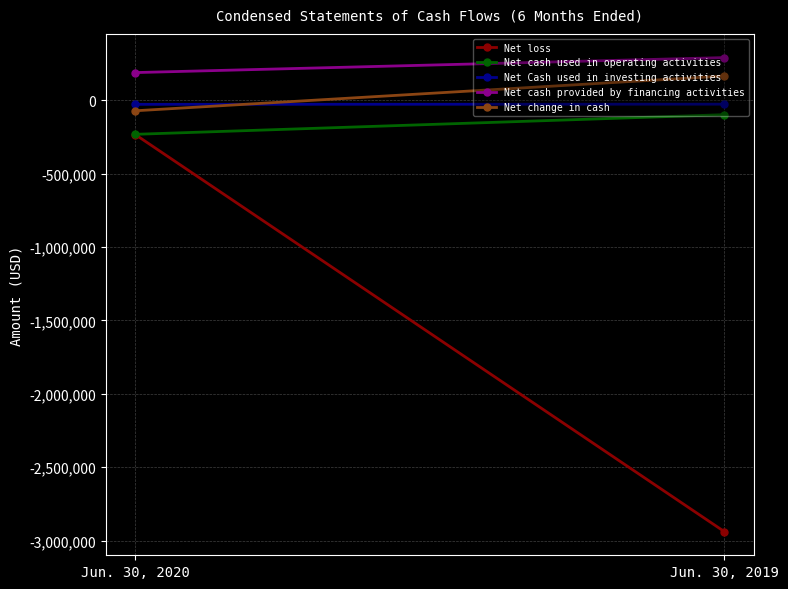

Reading left to right, transcribe all the data shown in this chart.

Net loss: -234689	-2938488
Net cash used in operating activities: -232186	-98395
Net Cash used in investing activities: -28000	-26927
Net cash provided by financing activities: 188352	290445
Net change in cash: -71834	165123